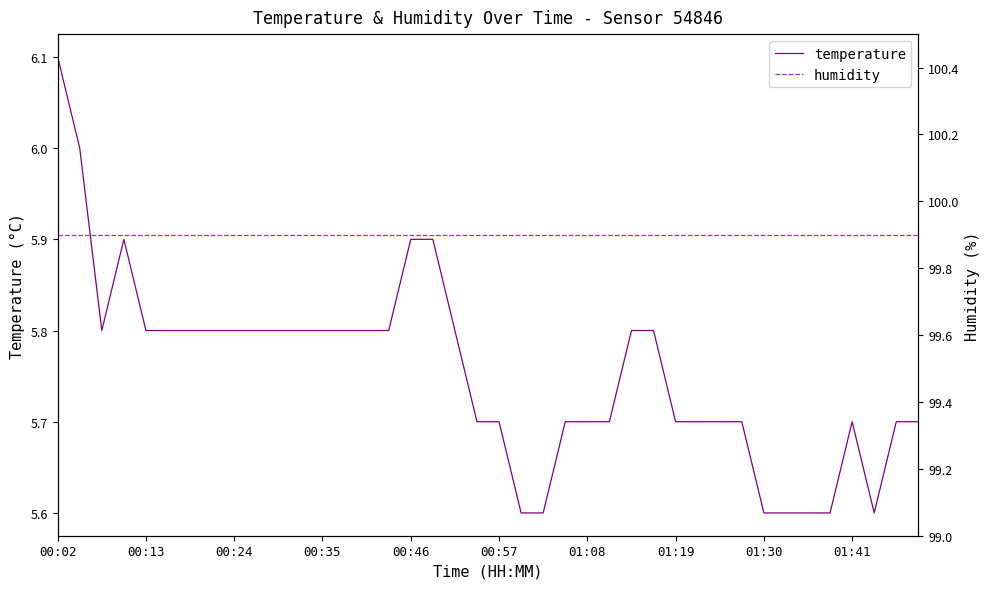

What is the minimum value for temperature?

5.6